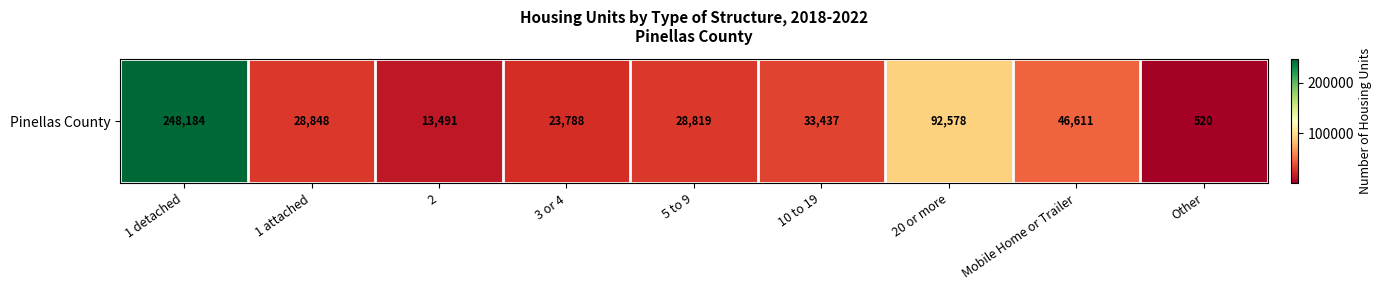

At which category does the chart reach its peak across all series?

1 detached